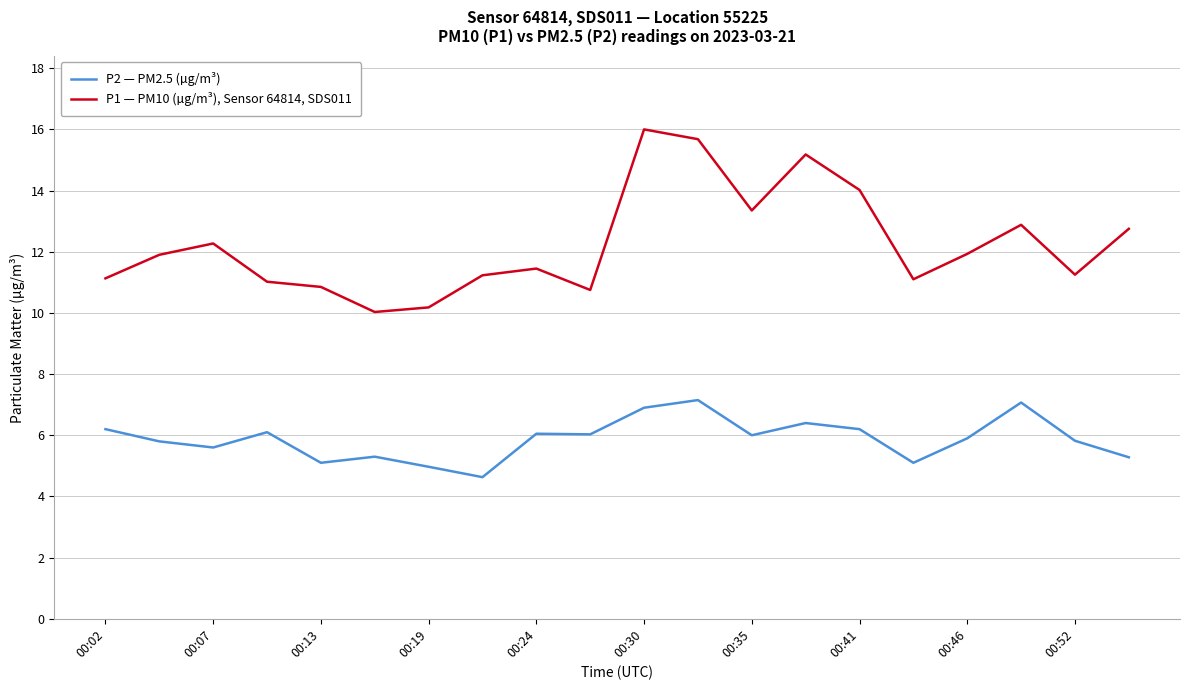

Which series has the largest range (max minus min)?

P1 — PM10 (µg/m³), Sensor 64814, SDS011